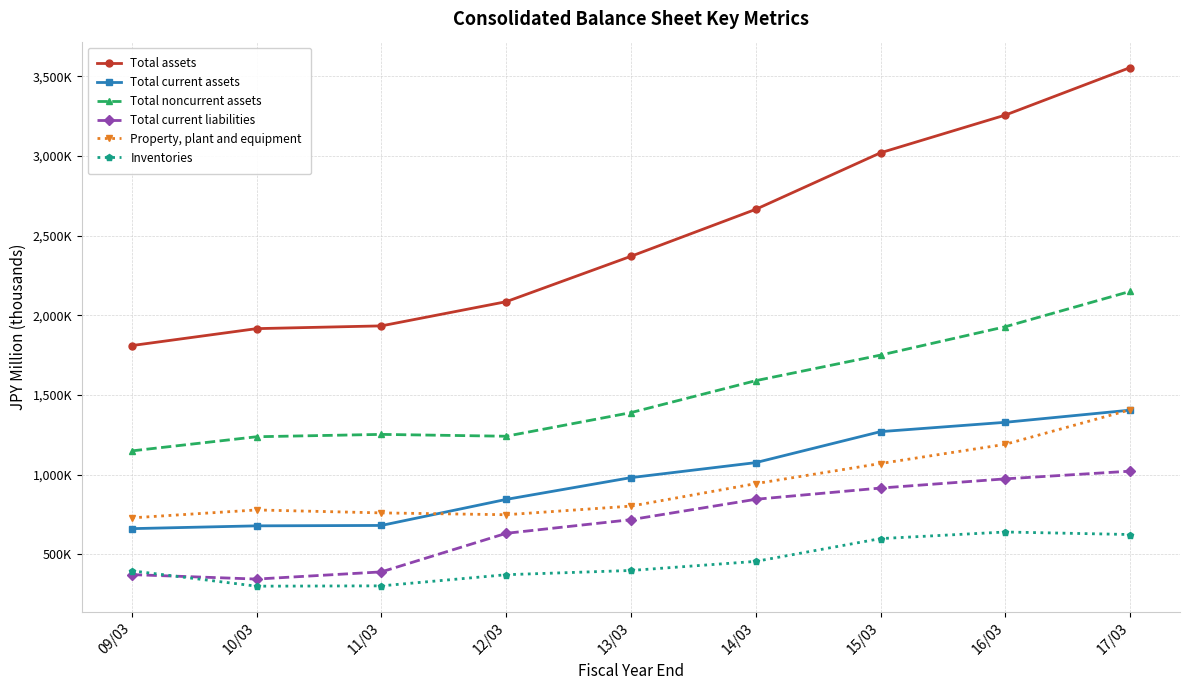

Is this an area chart (filled region under the line)?

No